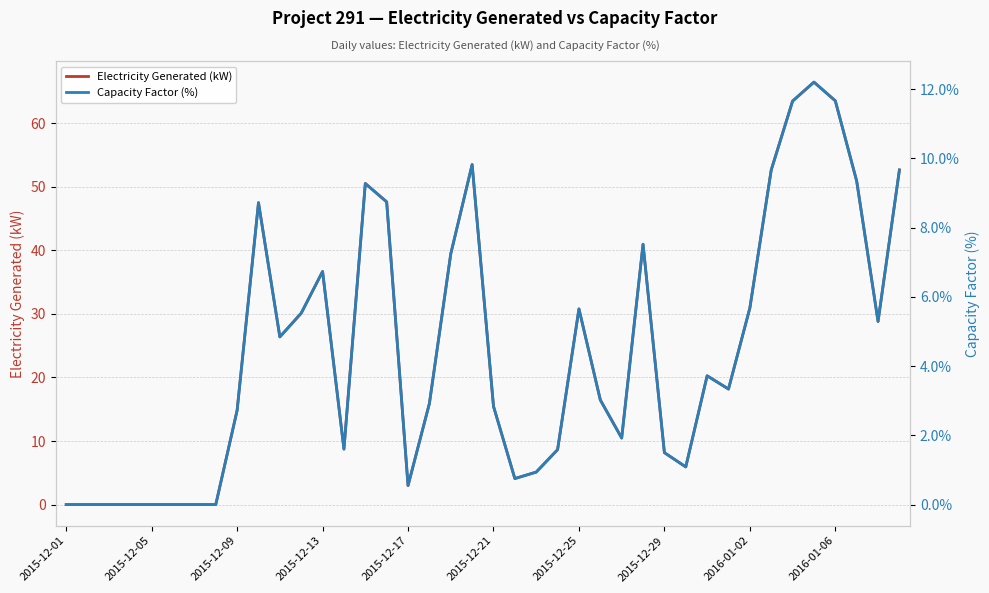

What is the sum of the Capacity Factor (%) values at 37 and 25?

12.4